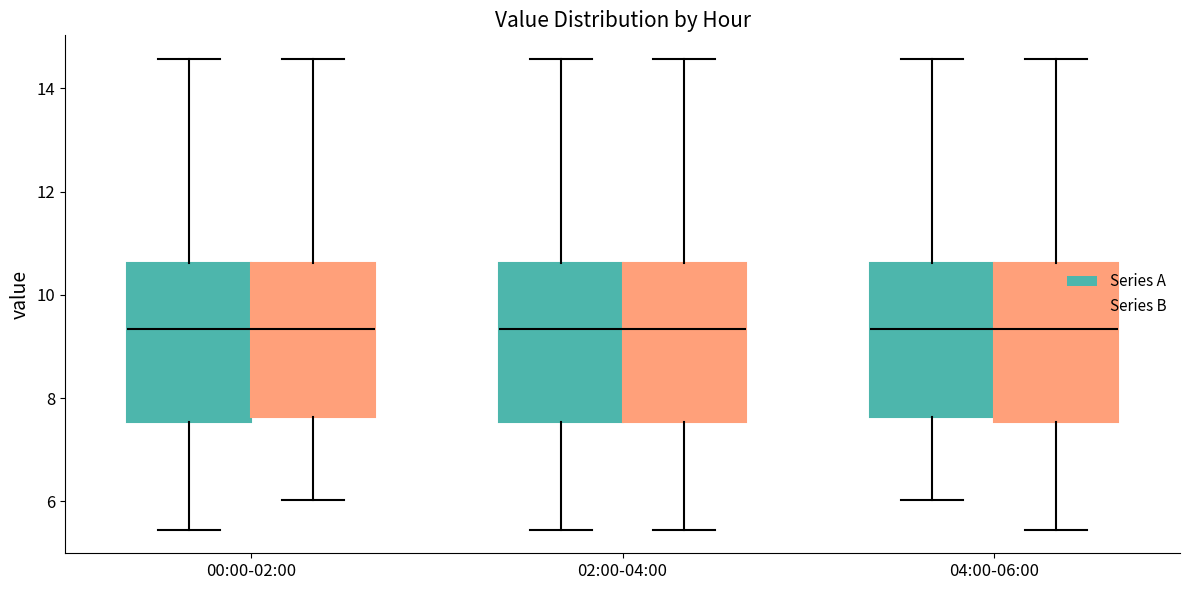

Where does the upper whisker of the box for 02:00-04:00 (Series B) end on the y-axis? The values are not printed on the chart, so give them approximately, as read against the axis.

14.6